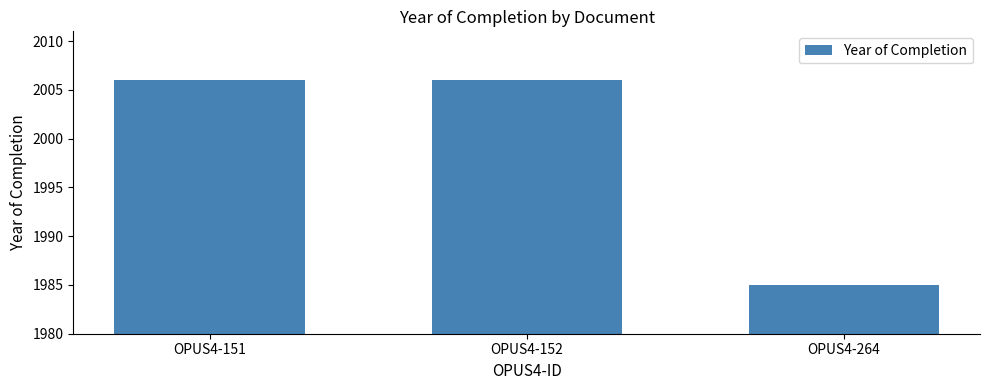

Reading right to left, what are all the values shown in this chart?

1985	2006	2006